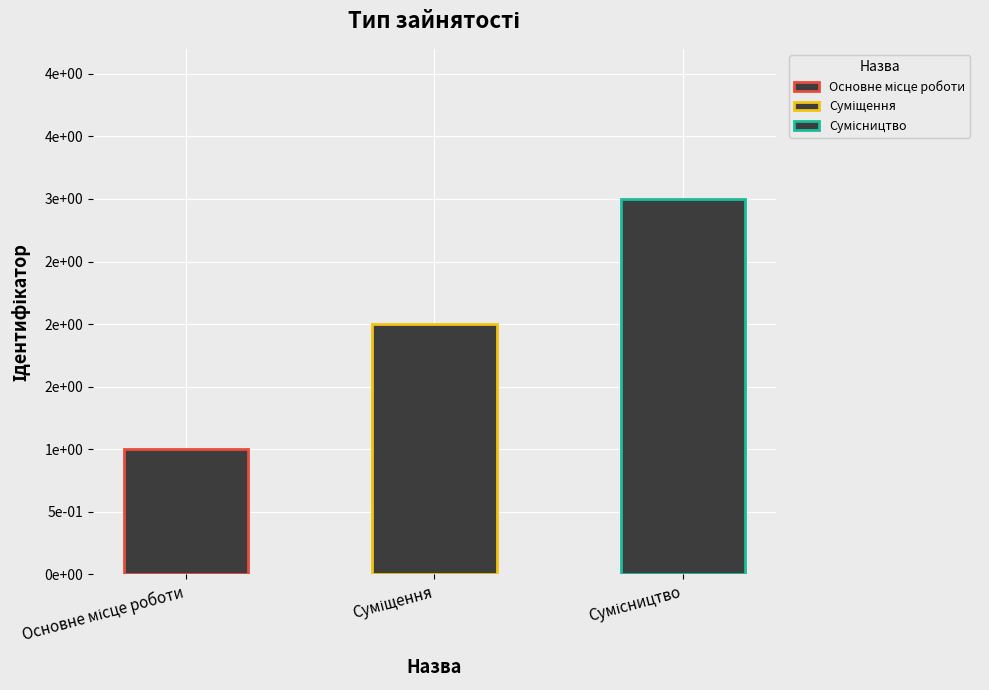

True or false: the data shows 0 at Основне місце роботи.

False